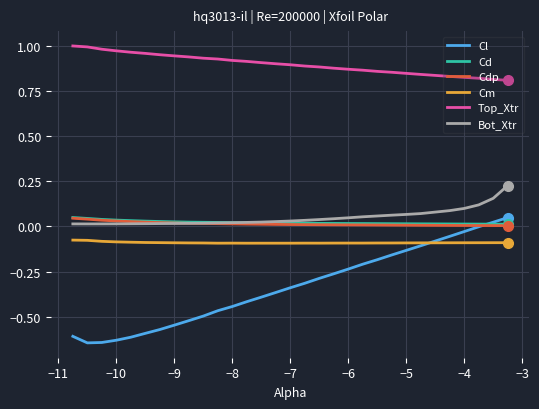

True or false: Cm and Top_Xtr cross at least once.

False